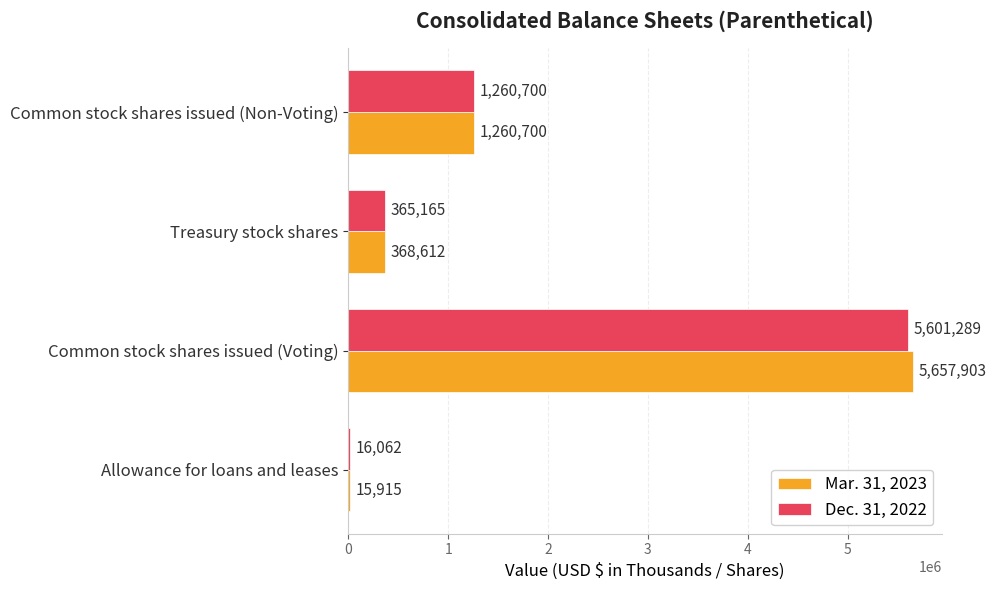

Which series changed the most between Treasury stock shares and Common stock shares issued (Non-Voting)?

Dec. 31, 2022